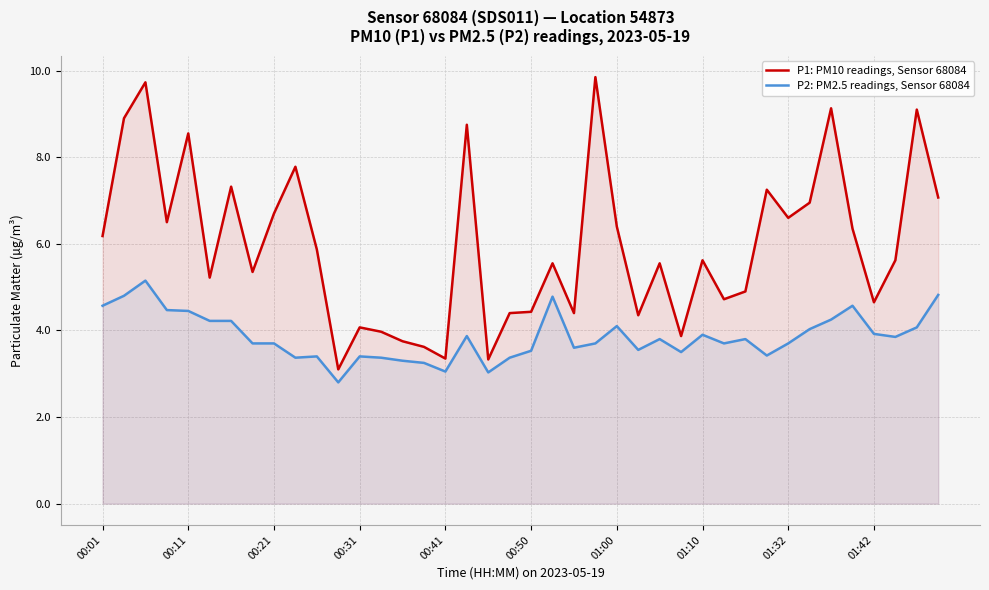

List the series in order of their peak value, highest first.

P1: PM10 readings, Sensor 68084, P2: PM2.5 readings, Sensor 68084